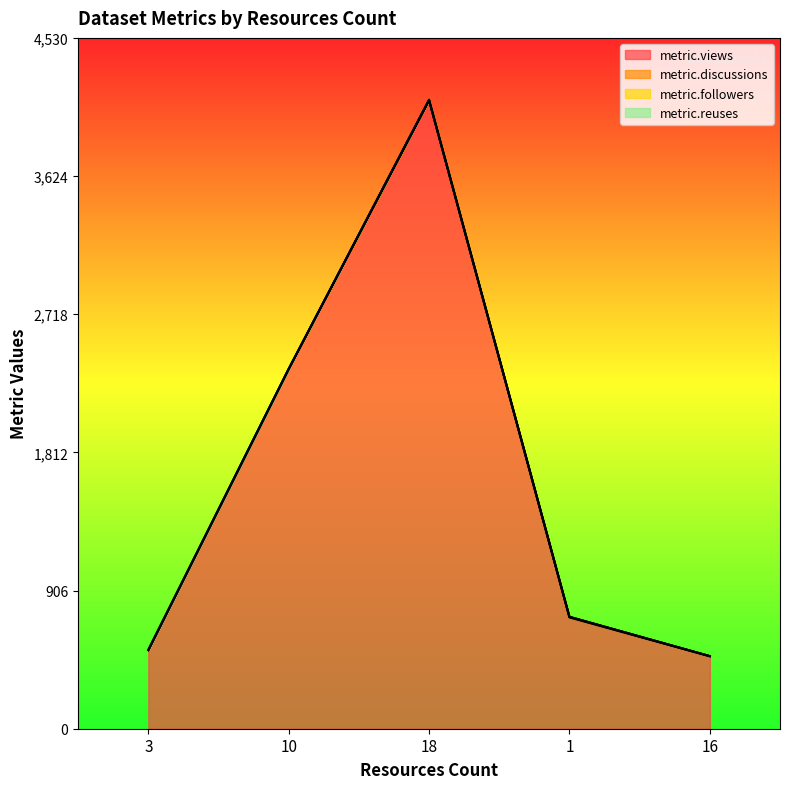

Is it true that metric.reuses equals 0 at 16?

True